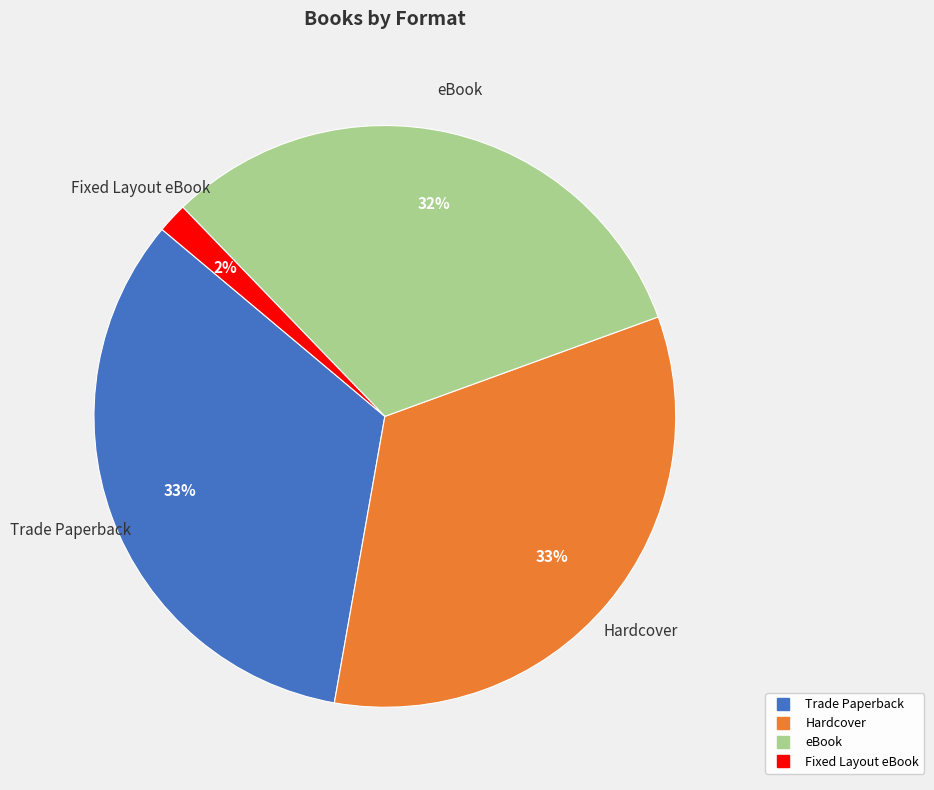

Does any single category account for the majority?

No